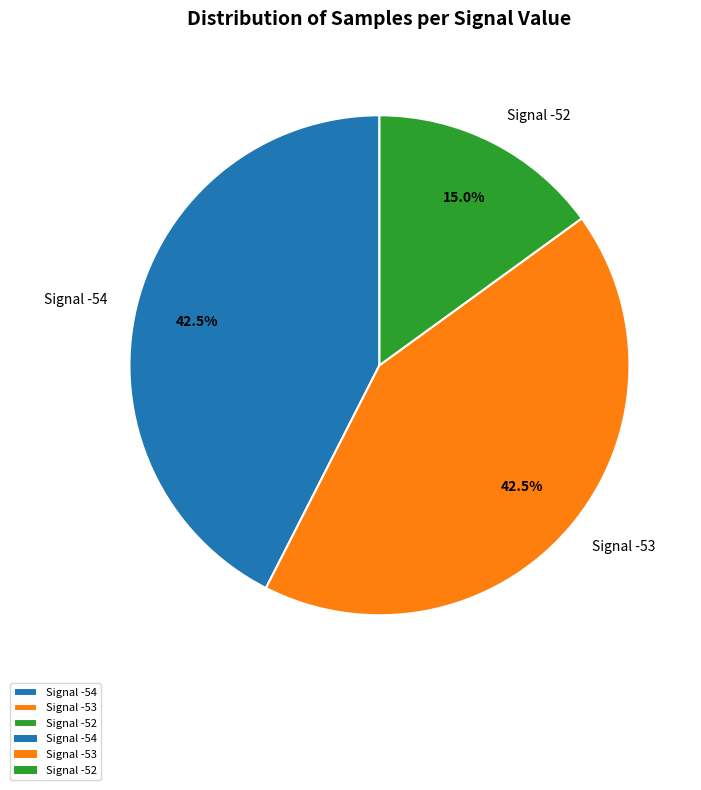

Is Signal -53 the majority of the pie?

No